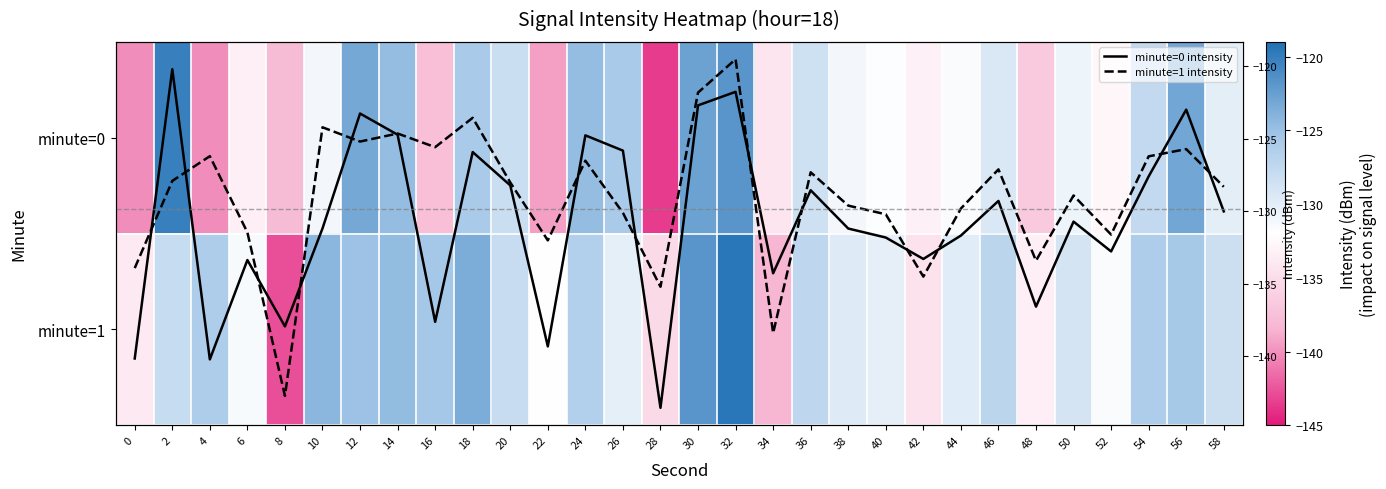

Which category has the highest value across all series?

32